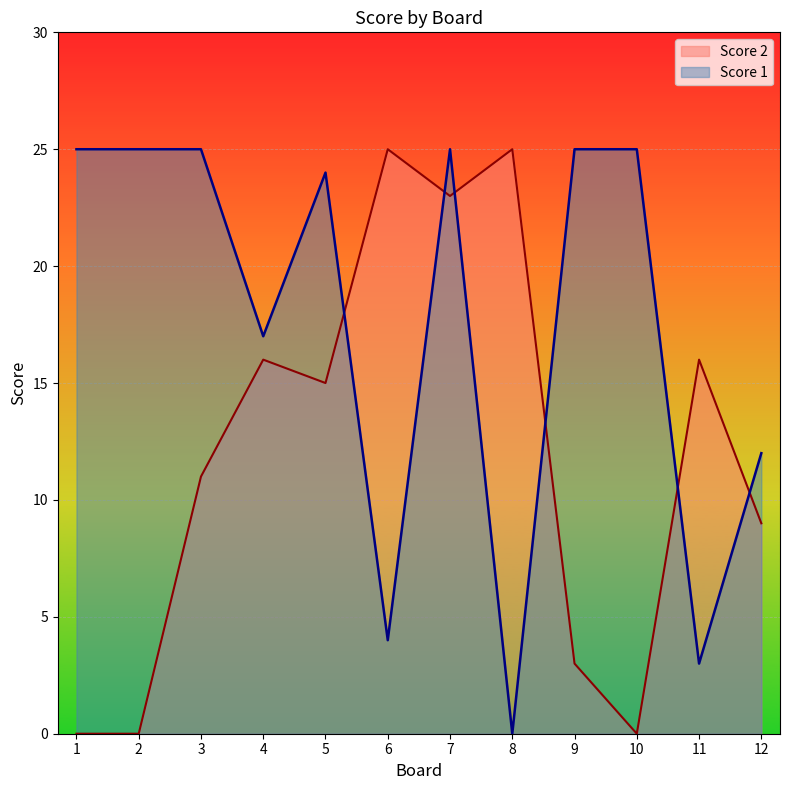

Reading left to right, what are all the values shown in this chart?

Score 1: 1=25	2=25	3=25	4=17	5=24	6=4	7=25	8=0	9=25	10=25	11=3	12=12
Score 2: 1=0	2=0	3=11	4=16	5=15	6=25	7=23	8=25	9=3	10=0	11=16	12=9